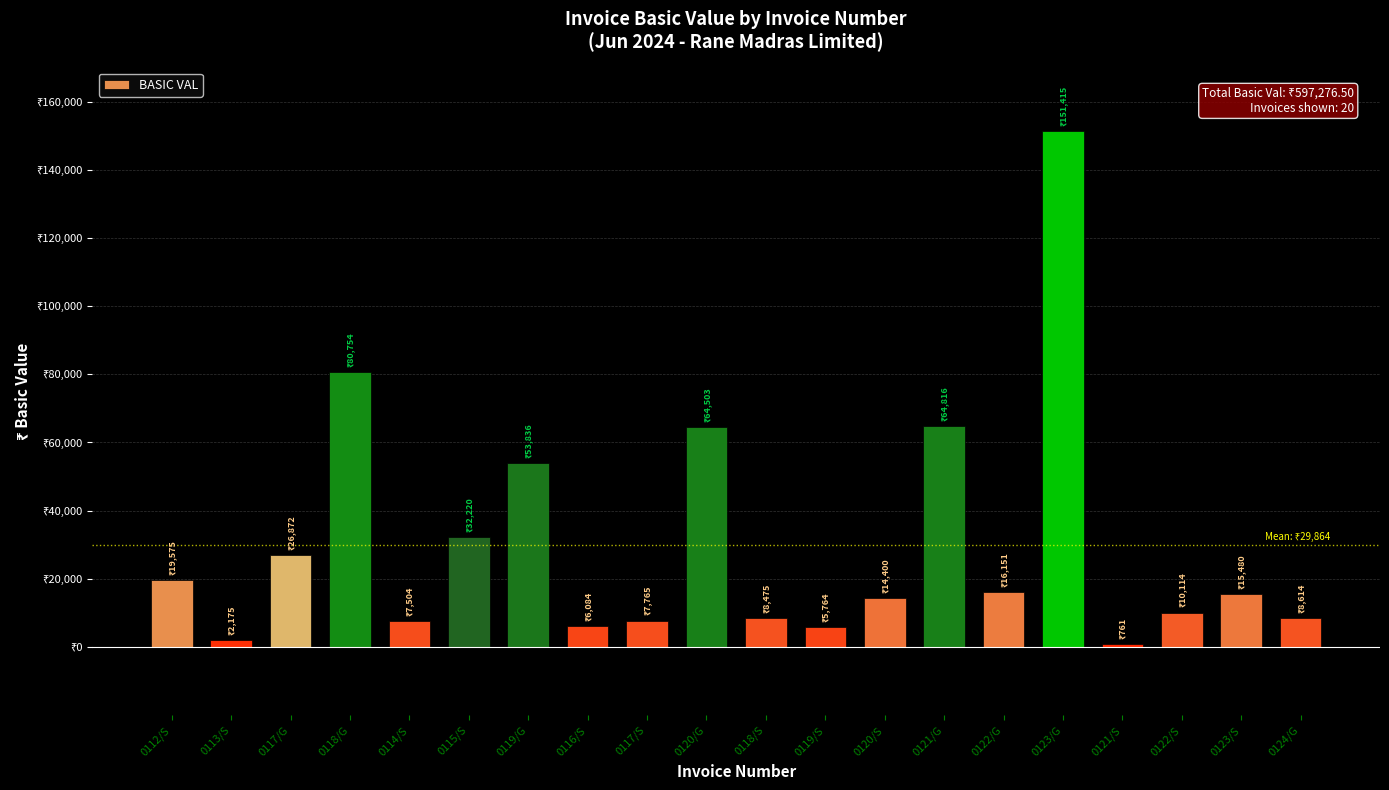

What is the sum of the values at 0123/S and 0121/G?

80296.0